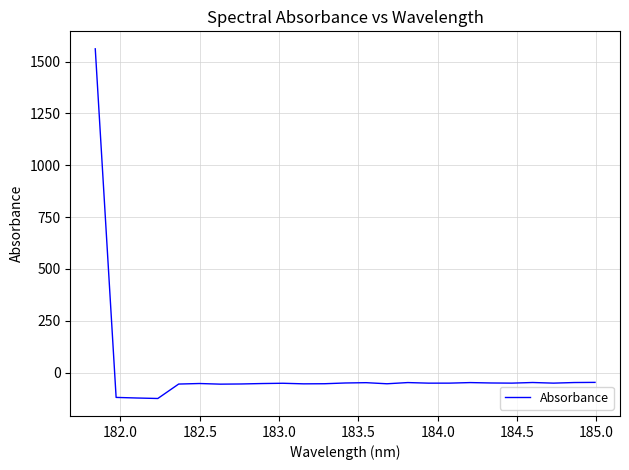

What is the smallest value displayed?

-124.8